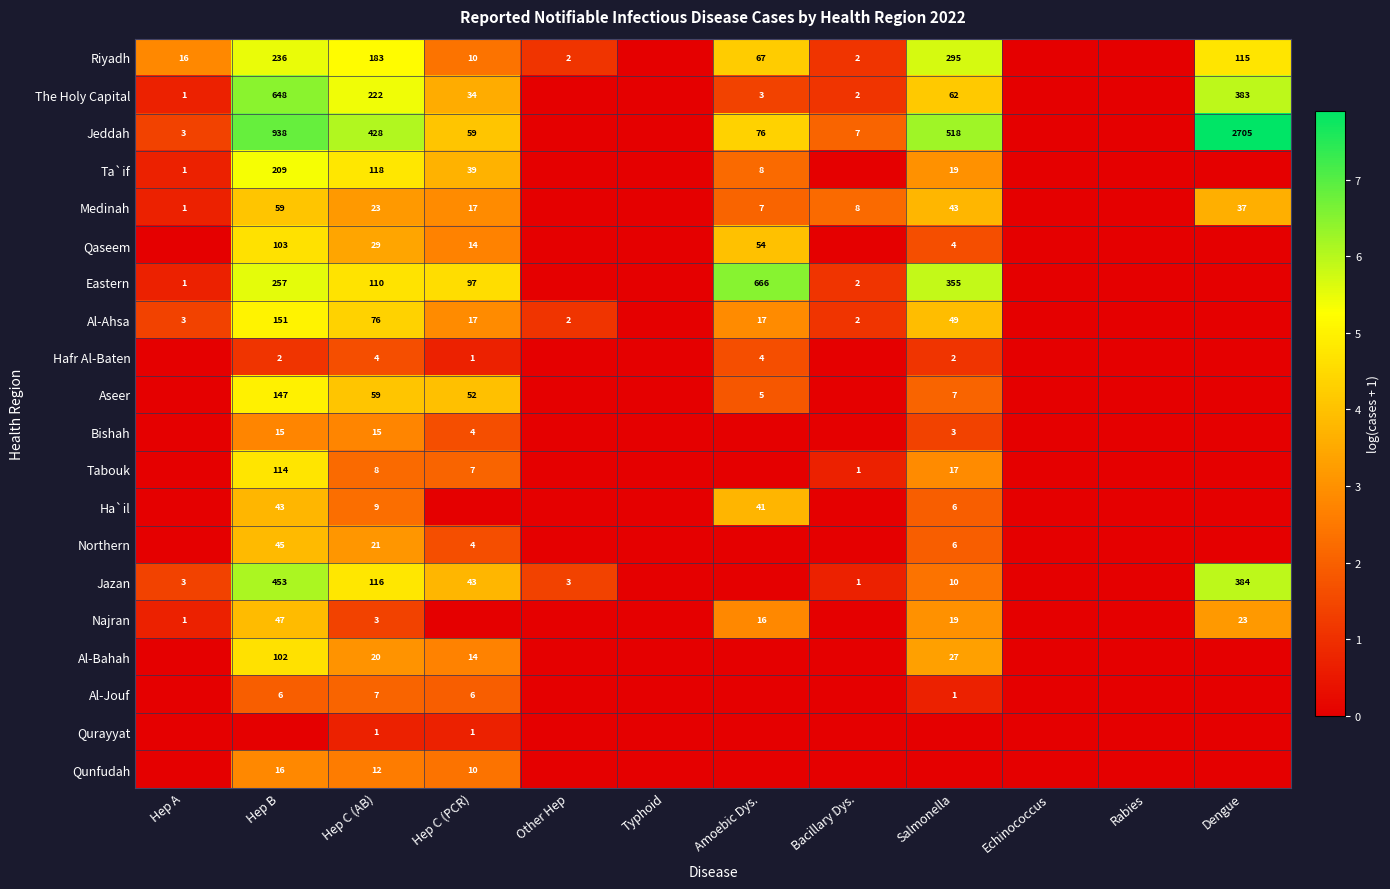

What is the spread (max minus min) of values at Hep C (PCR)?

4.6